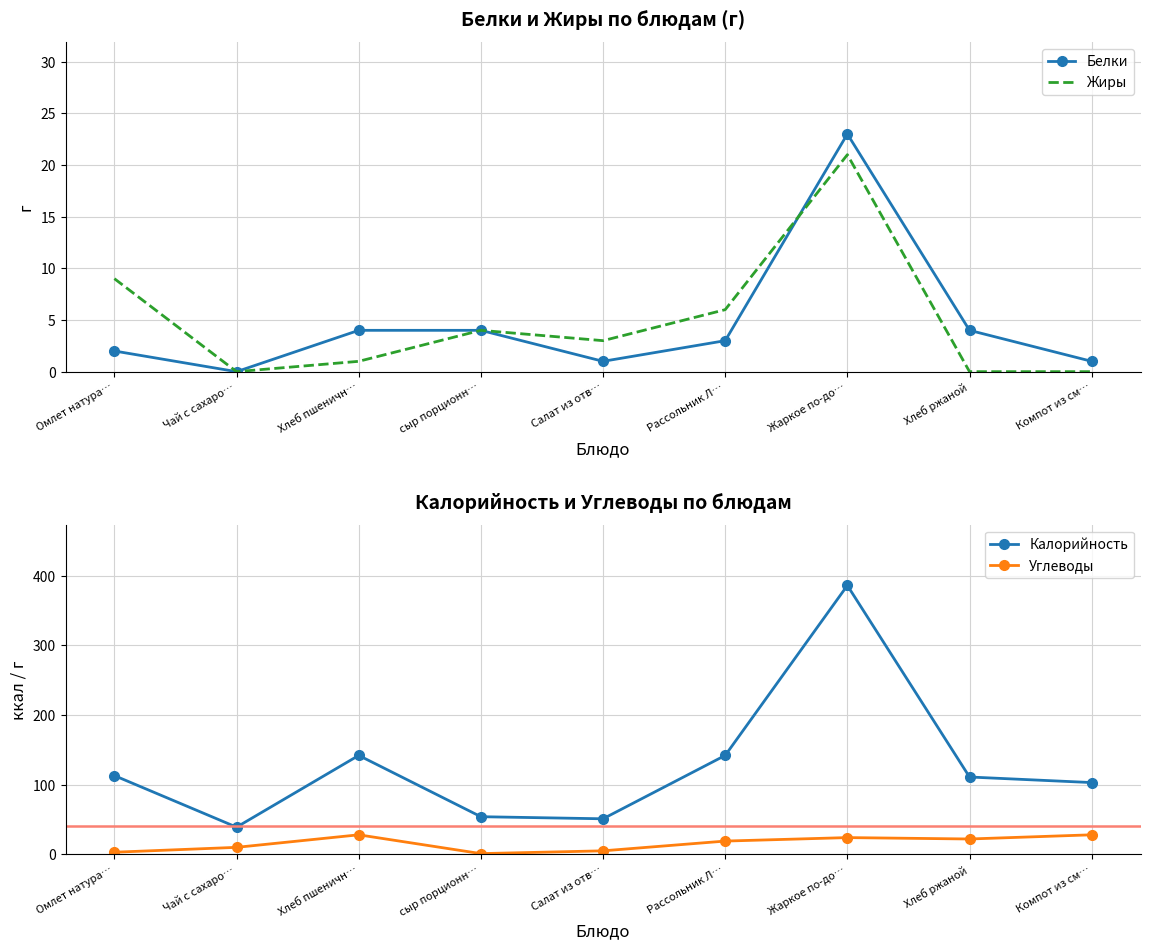

True or false: Углеводы and Калорийность cross at least once.

False